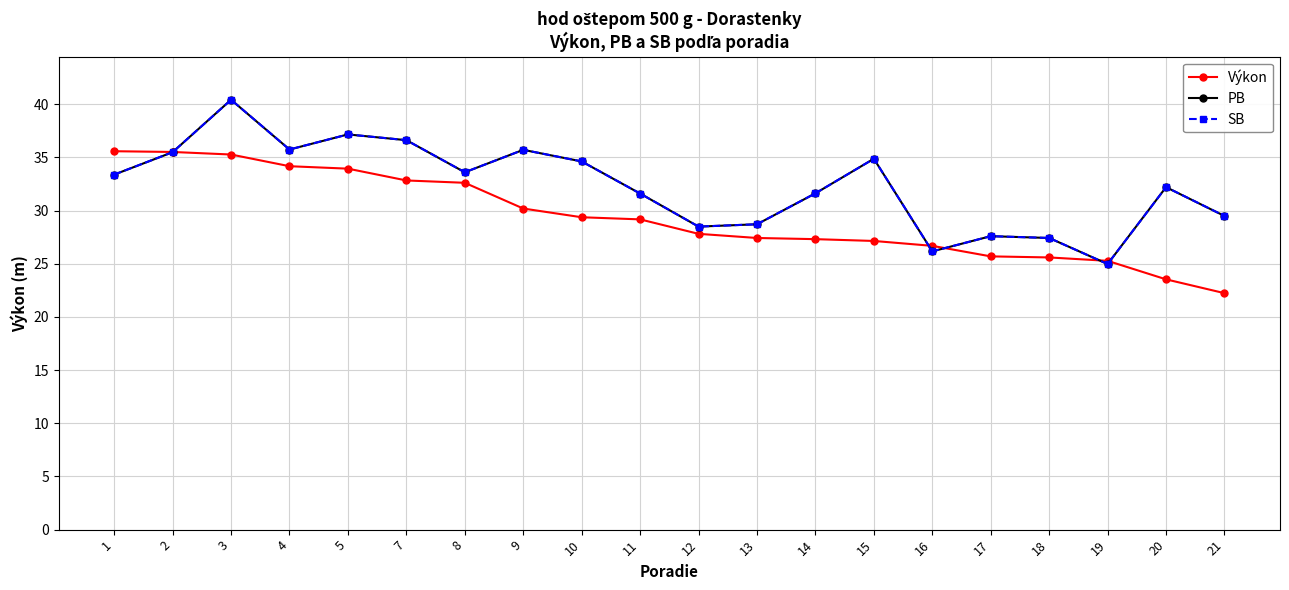

How many series are shown in this chart?

3